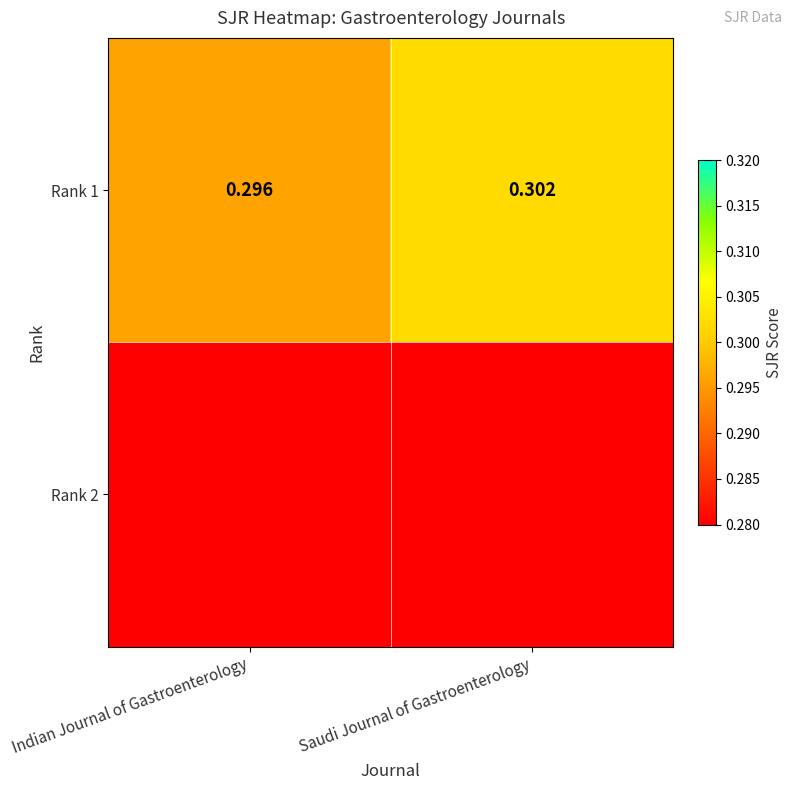

What is the sum of all values?

0.6